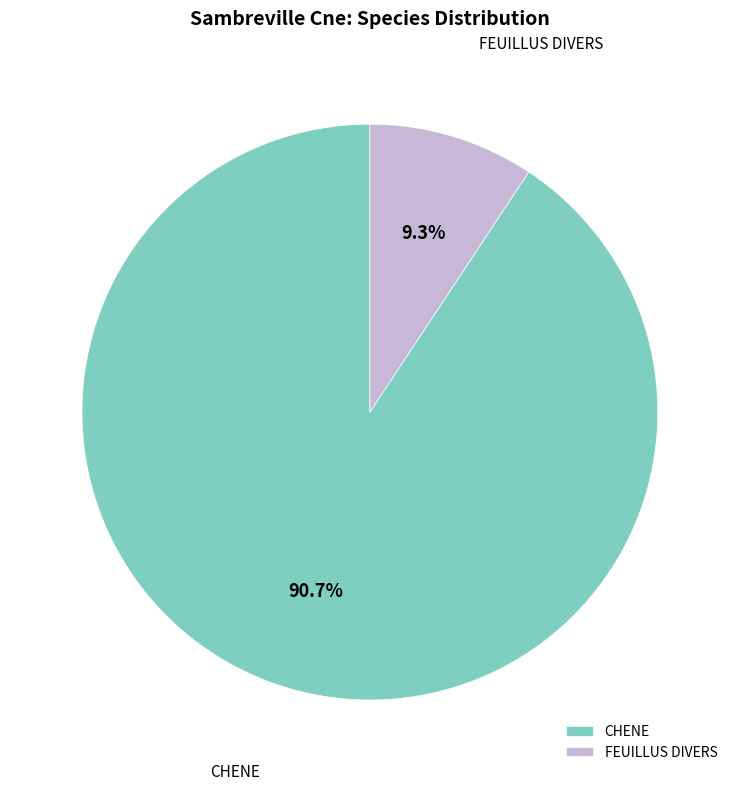

True or false: FEUILLUS DIVERS accounts for 3% of the total.

False